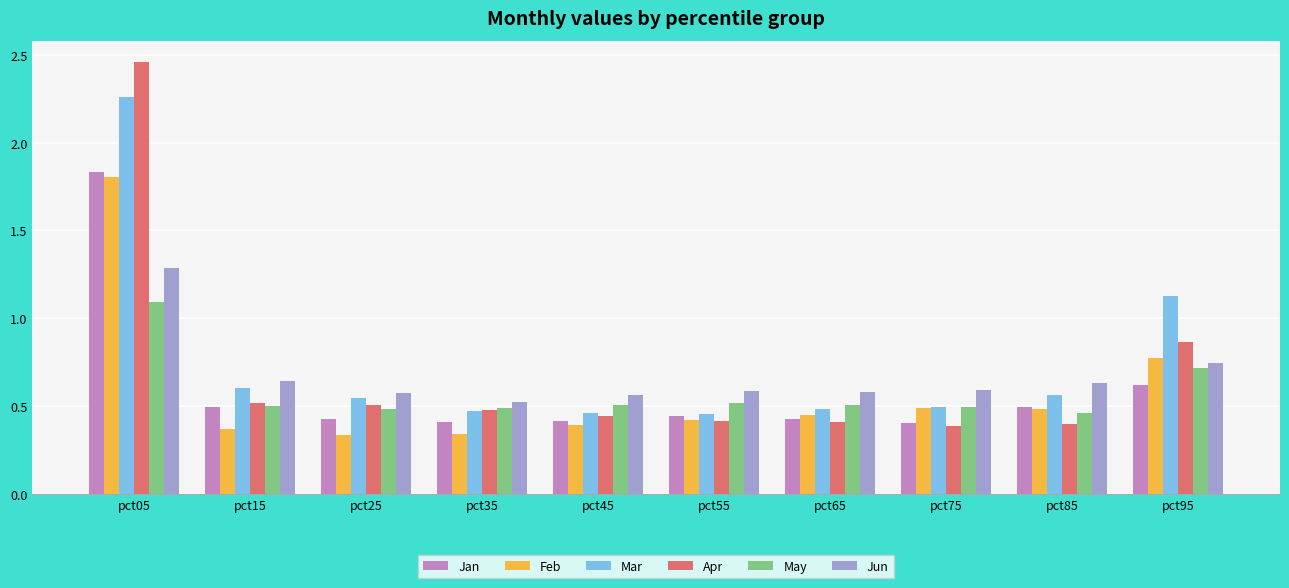

True or false: May has a value of 0.3 at pct95.

False